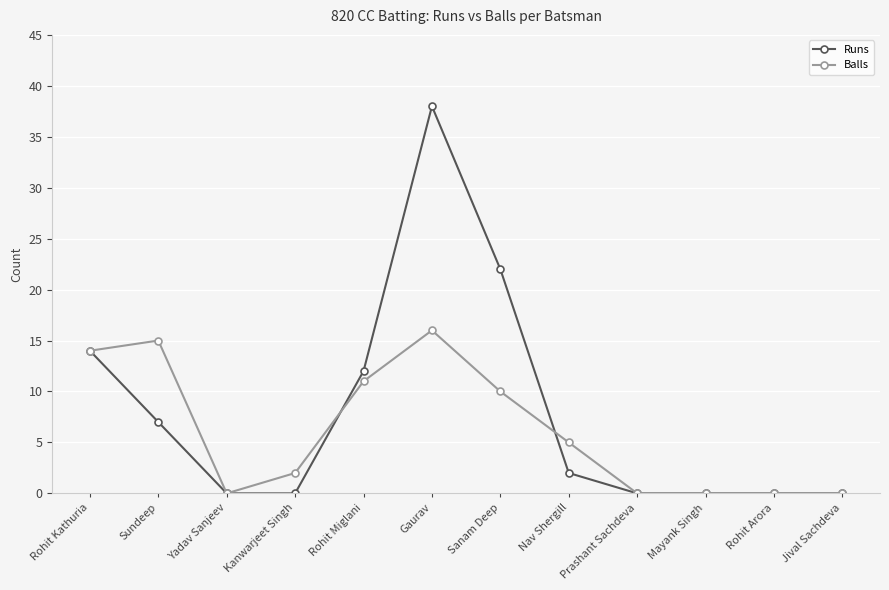

The value of Runs at Gaurav is 38. True or false?

True